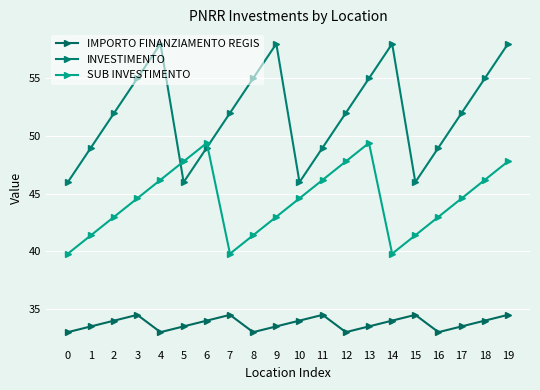

Which series has the widest spread of values?

INVESTIMENTO